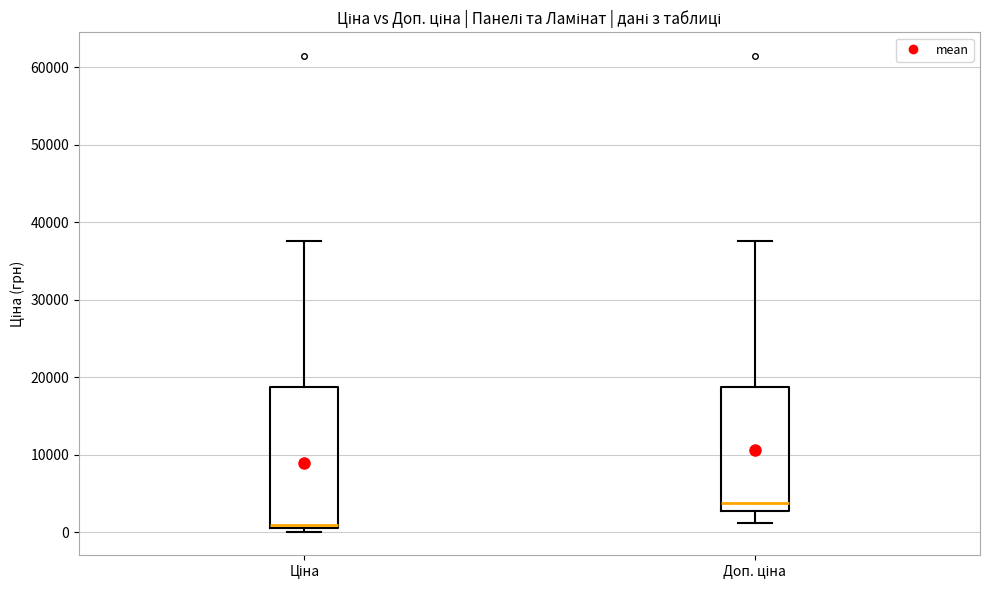

Reading left to right, transcribe this box plot: for each box, give where its median line is, the range the box spans, and where its two whiskers end, as read against the y-axis. The values are not printed on the chart, so give them approximately, as read against the axis.

Ціна: median 1000 (just above the box's lower edge), box 1000 to 19000, whiskers 0 to 38000
Доп. ціна: median 4000, box 3000 to 19000, whiskers 1000 to 38000